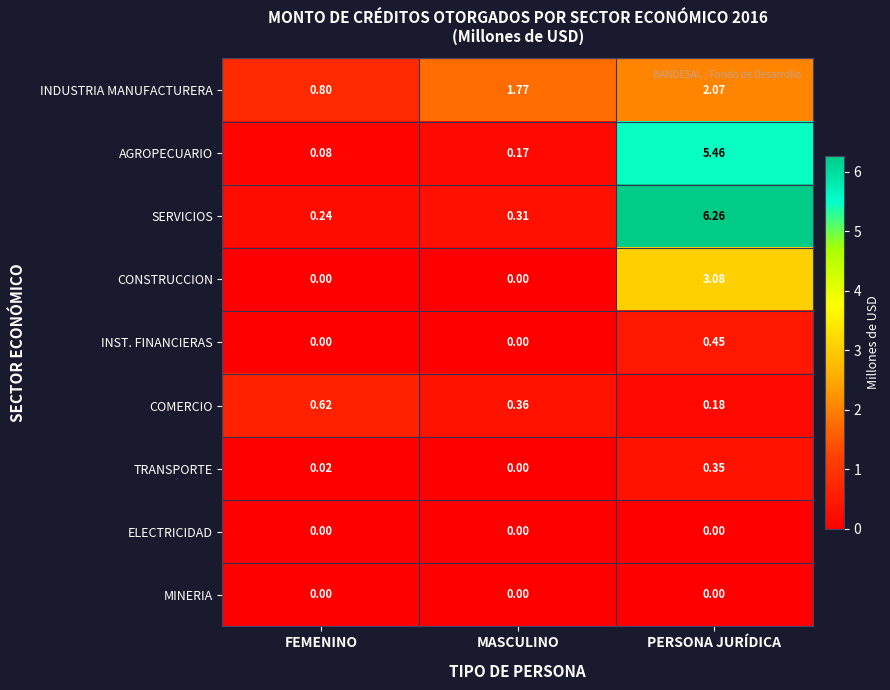

List the labels in order of AGROPECUARIO value, smallest first.

FEMENINO, MASCULINO, PERSONA JURÍDICA